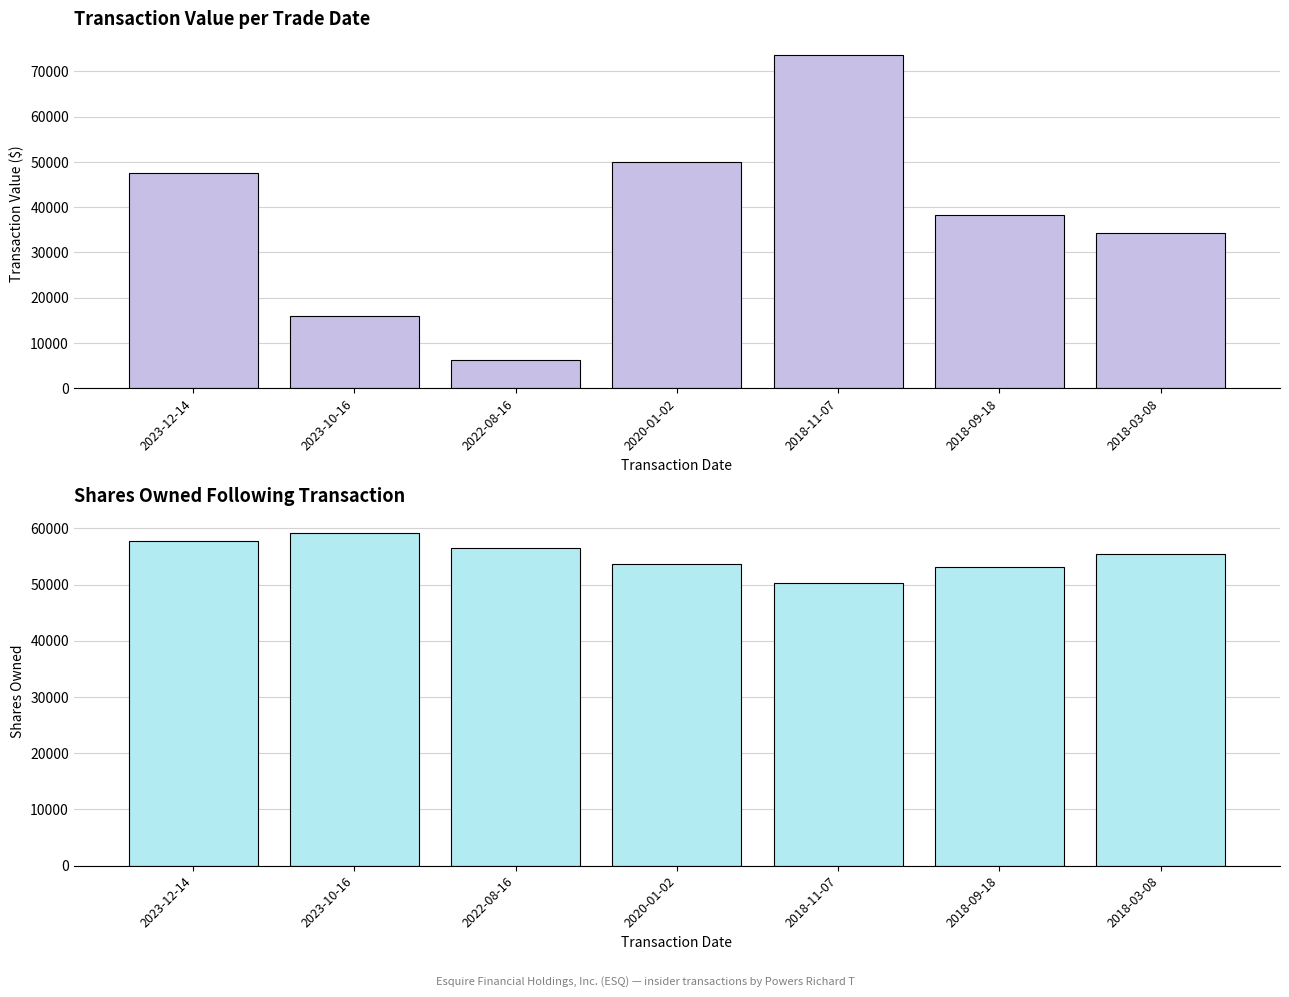

Are the bars grouped side by side (vs. stacked)?

Yes